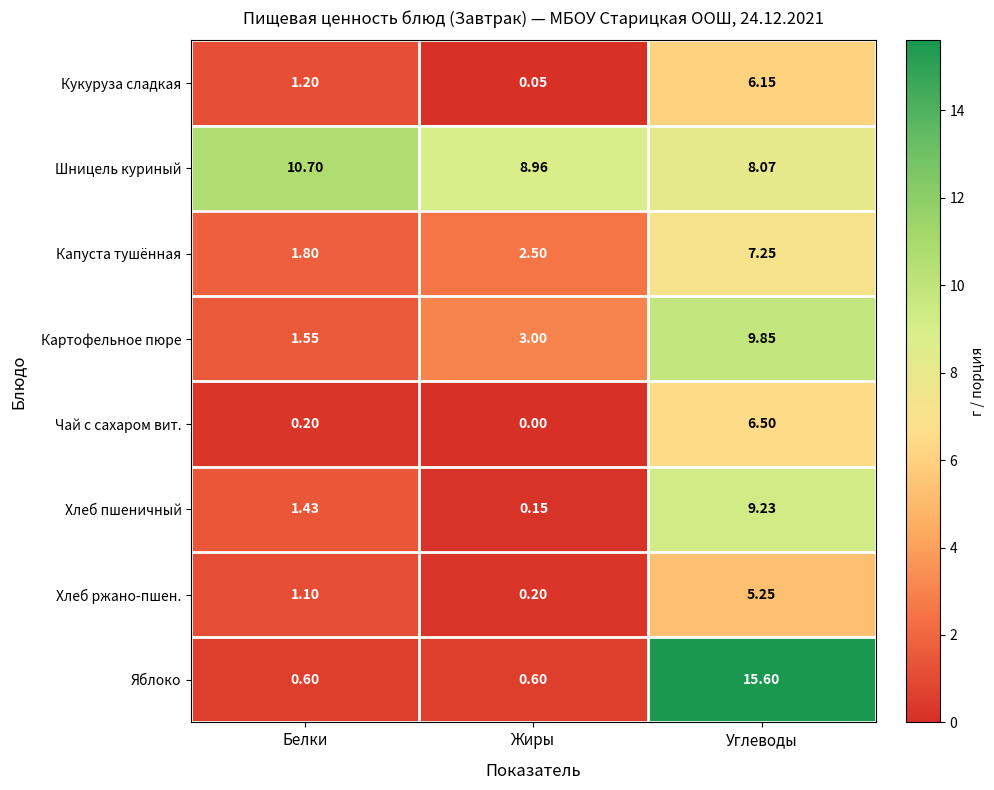

Is the value of Картофельное пюре at Углеводы greater than the value of Яблоко at Жиры?

Yes